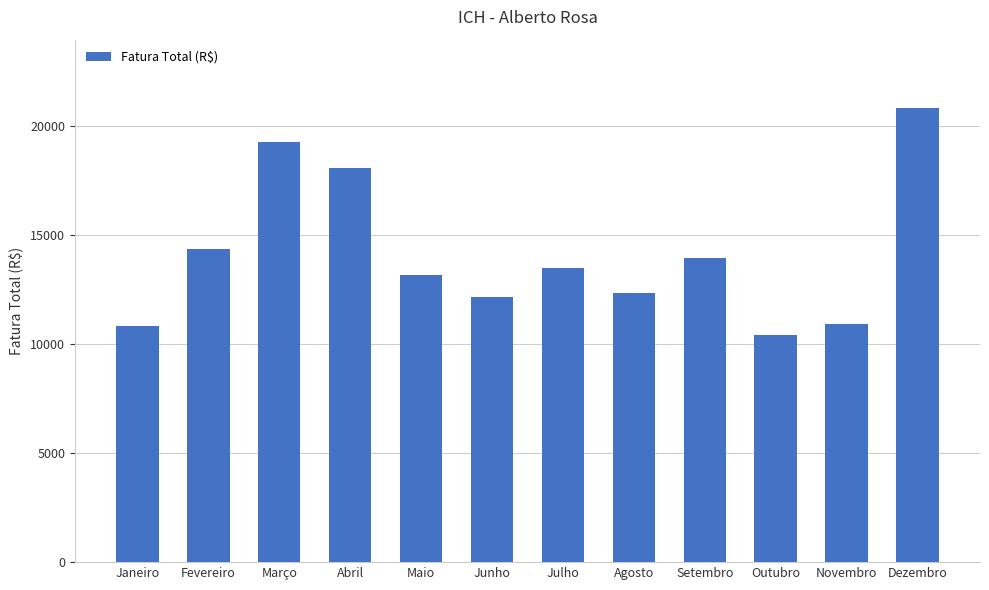

What is the difference between the second highest and minimum values?

8883.8